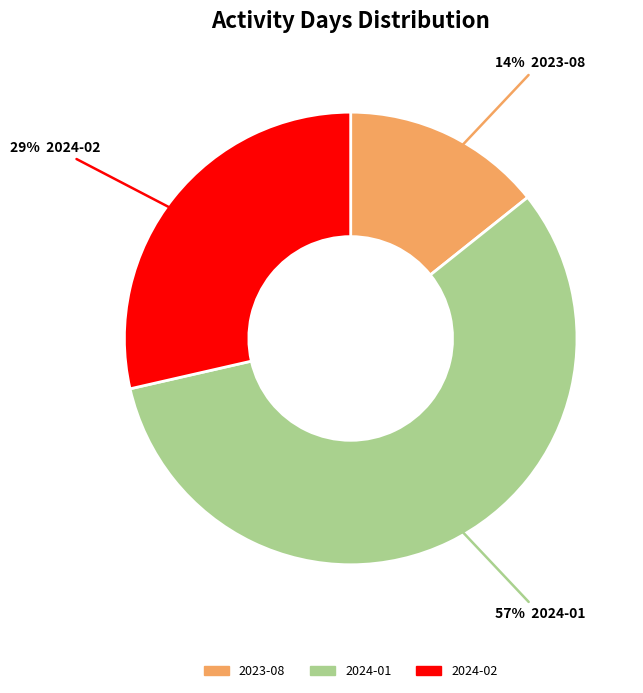

Which category has the smallest portion of the pie?

2023-08